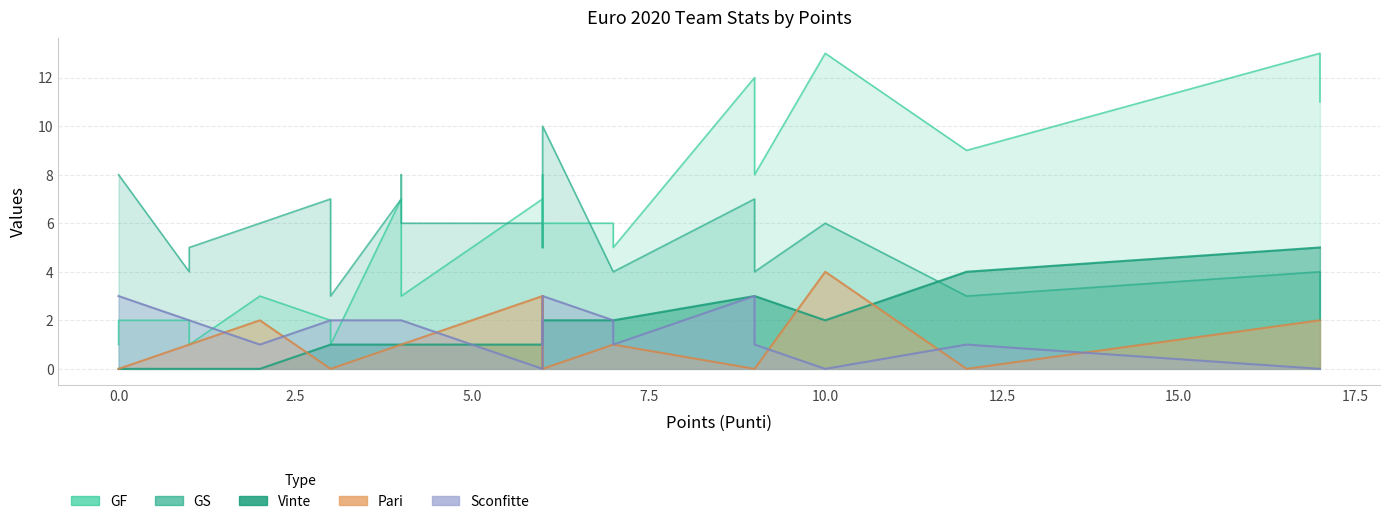

Between 6 and 9, which is larger?

9